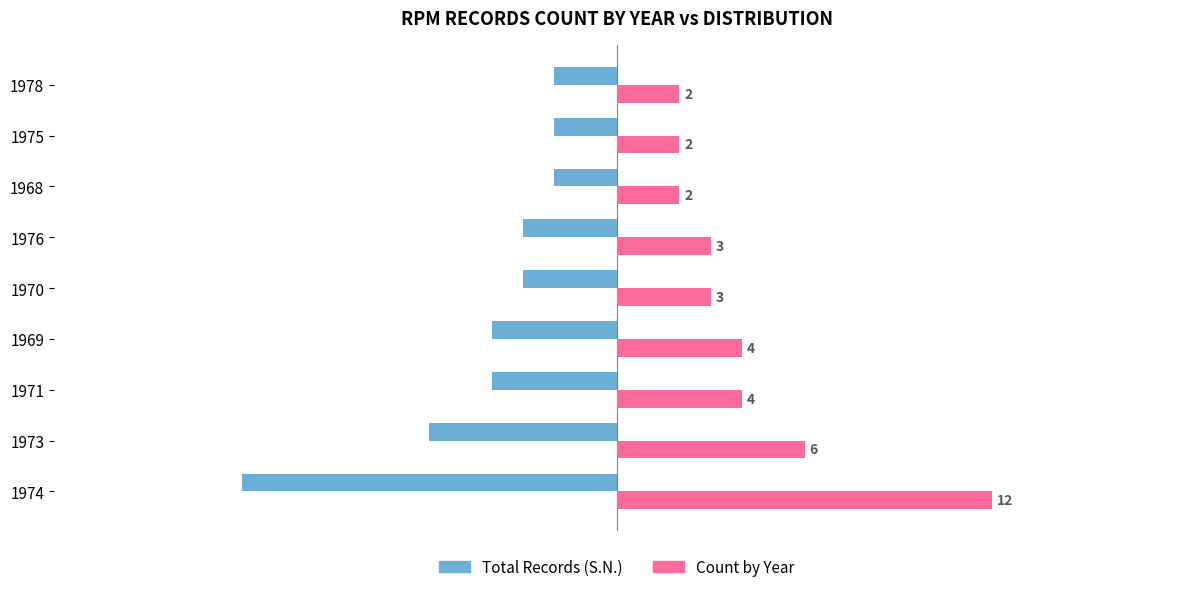

What is the difference between the second highest and second lowest values in the Count by Year series?

4